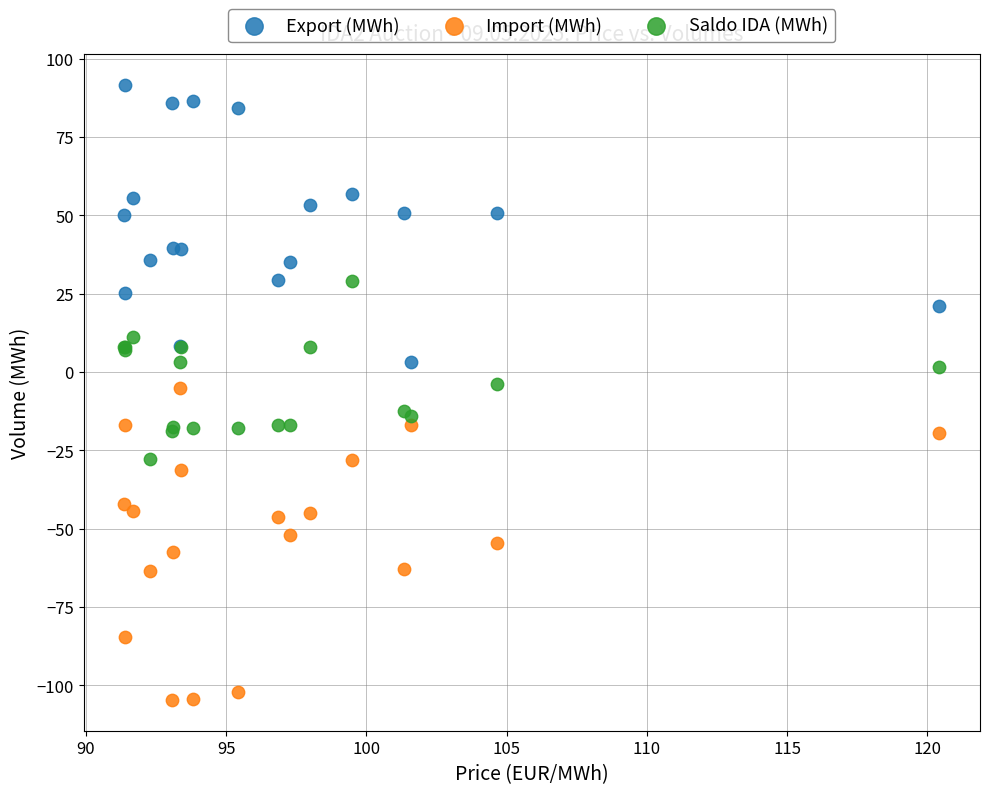

Which series has the widest spread of Y values?

Import (MWh)